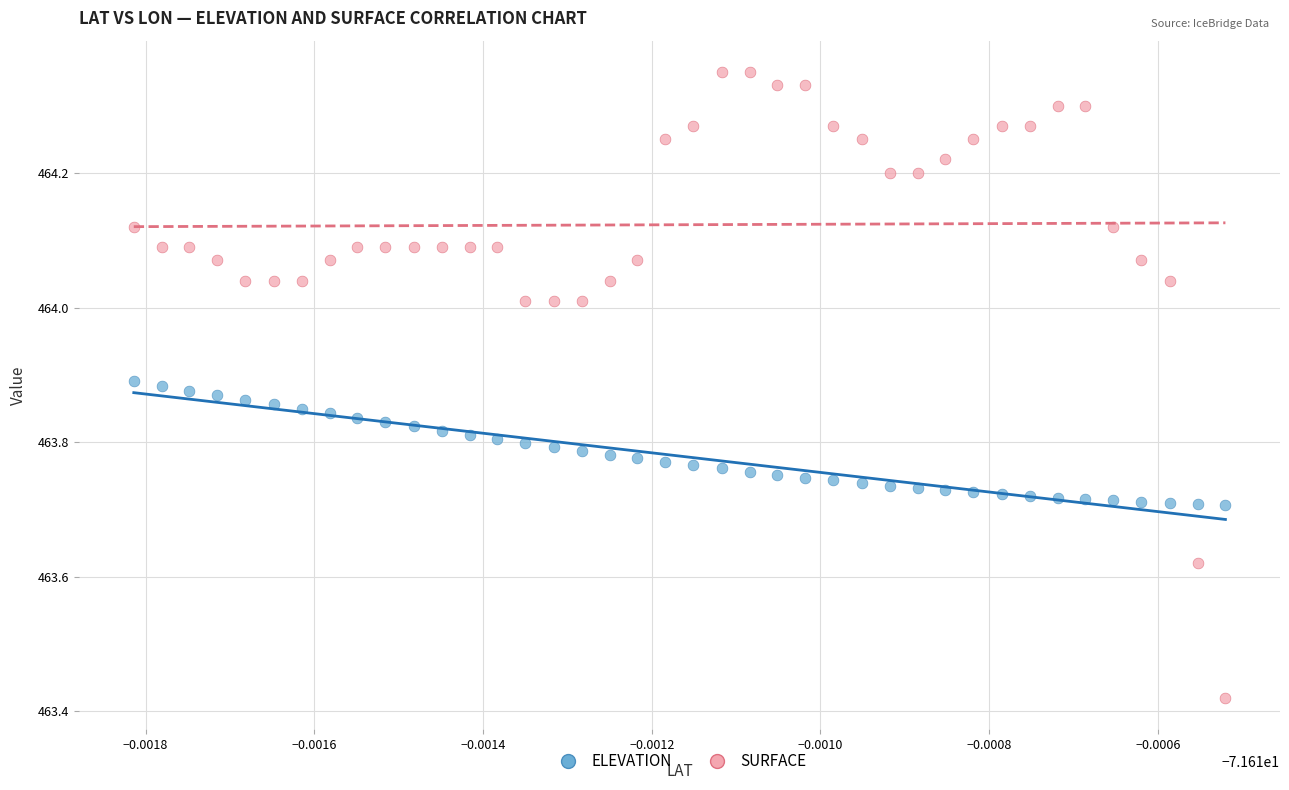

Which series contains the lowest Y value?

SURFACE